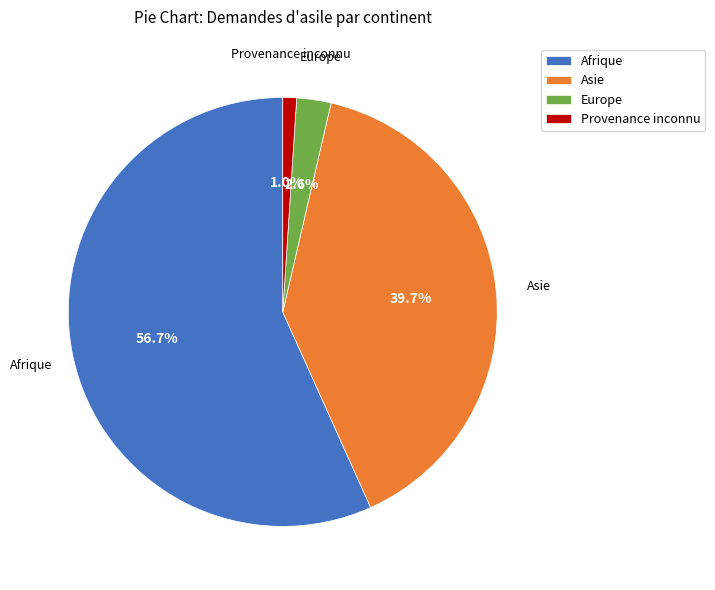

How many segments does this pie chart have?

4